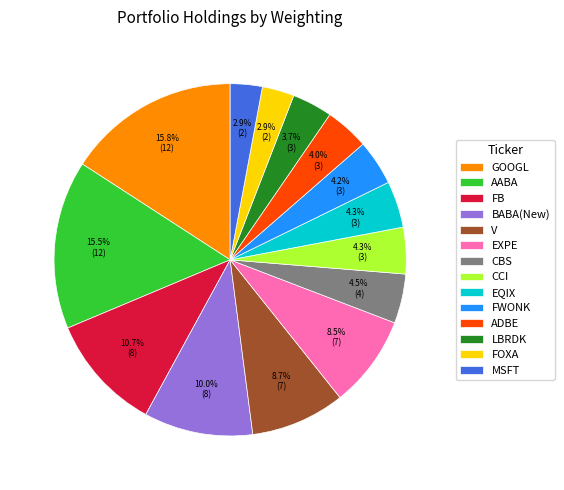

Is there any slice that represents more than half of the pie?

No